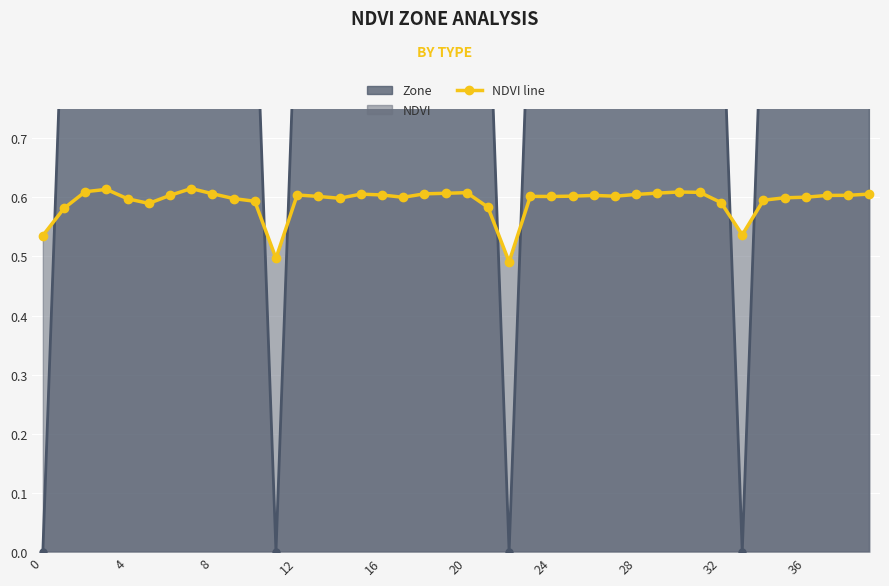

Count the values in the range 0 to 1.

40